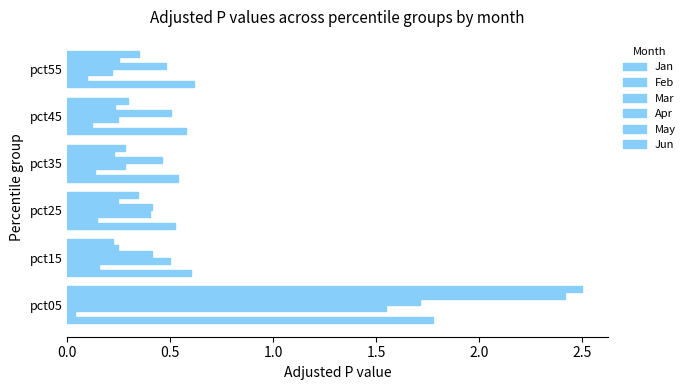

Count the number of categories in the chart.

6